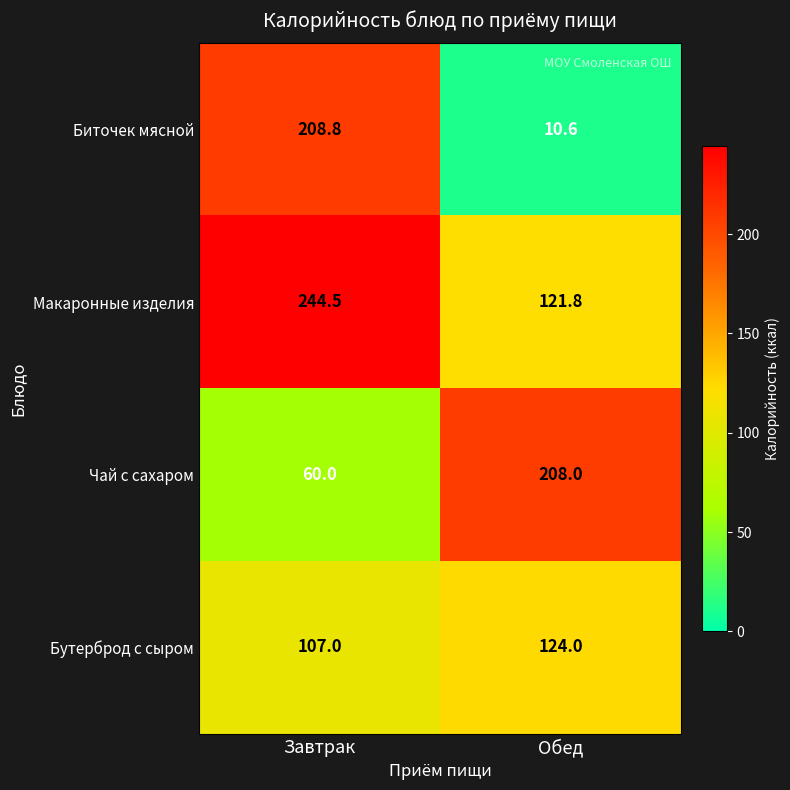

True or false: Макаронные изделия has a value of 244.5 at Завтрак.

True